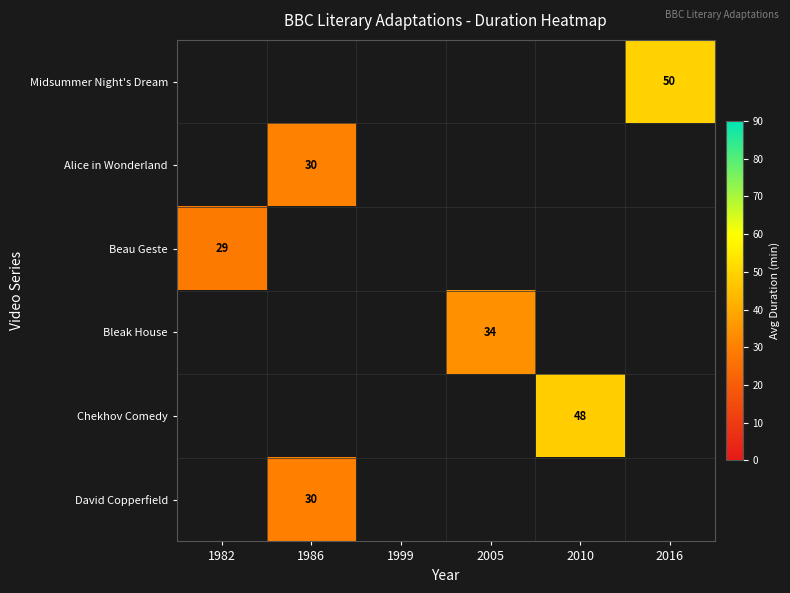

Is the value of Midsummer Night's Dream at 1982 greater than the value of Beau Geste at 1999?

No